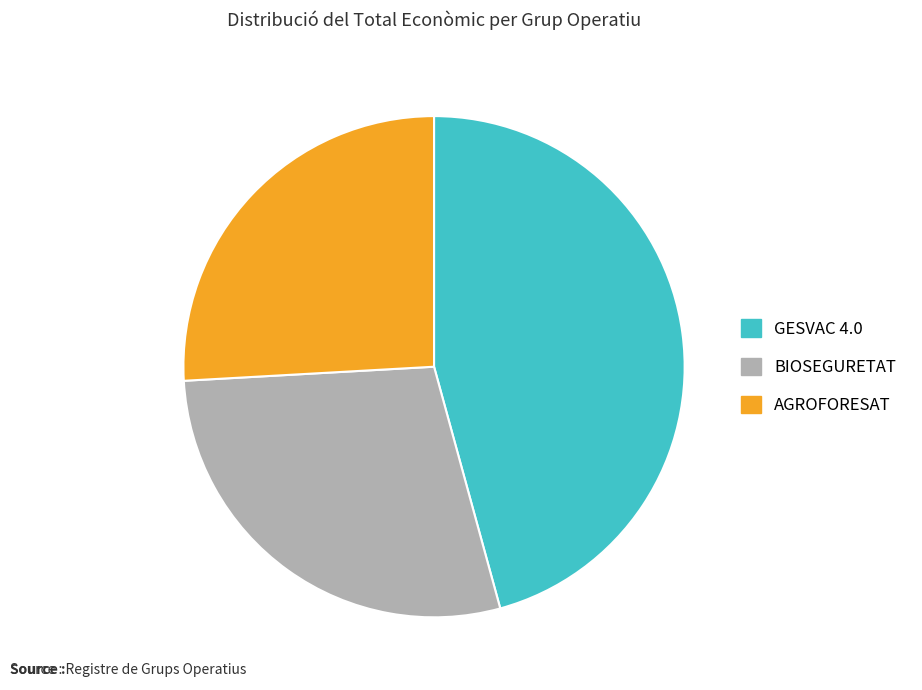

Do GESVAC 4.0 and BIOSEGURETAT together represent more than half of the pie?

Yes